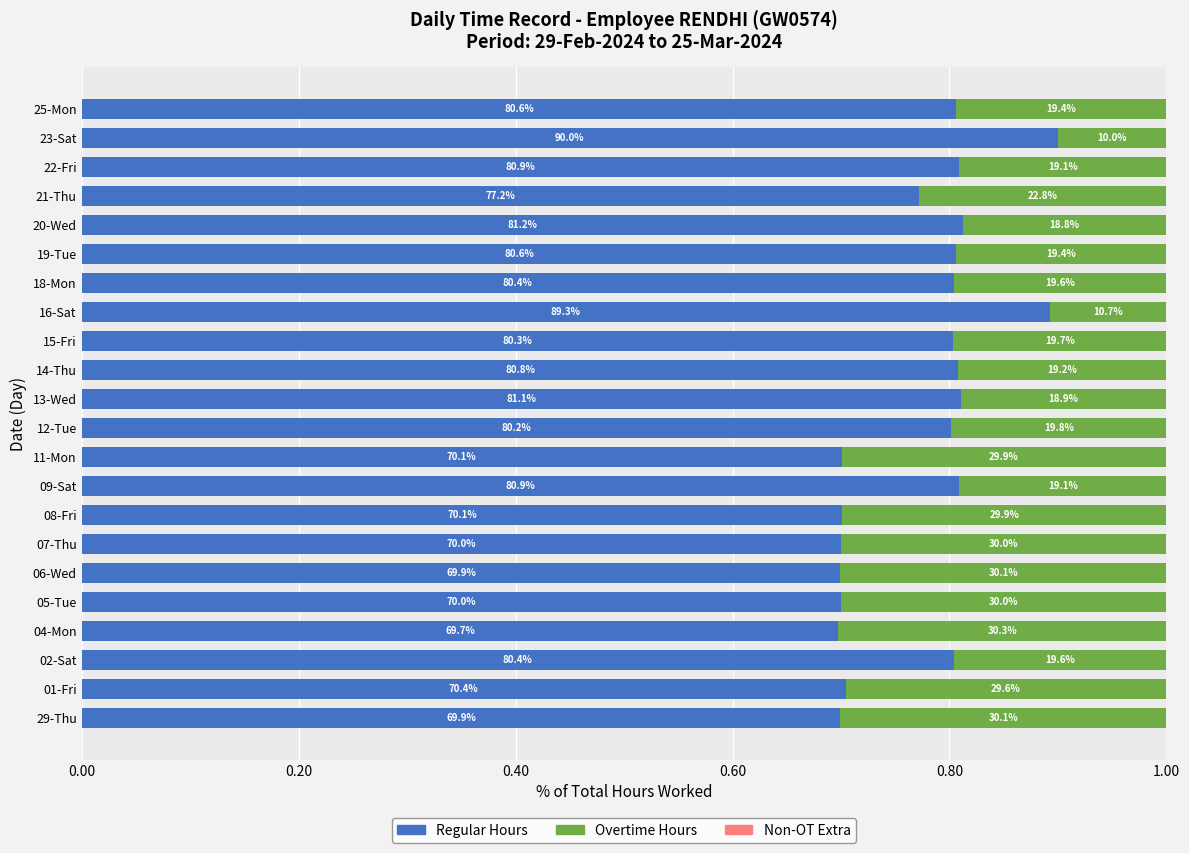

Reading left to right, what are all the values shown in this chart?

Regular Hours: 0.7	0.7	0.8	0.7	0.7	0.7	0.7	0.7	0.8	0.7	0.8	0.8	0.8	0.8	0.9	0.8	0.8	0.8	0.8	0.8	0.9	0.8
Overtime Hours: 0.3	0.3	0.2	0.3	0.3	0.3	0.3	0.3	0.2	0.3	0.2	0.2	0.2	0.2	0.1	0.2	0.2	0.2	0.2	0.2	0.1	0.2
Non-OT Extra: 0.7	0.7	0.7	0.7	0.7	0.7	0.7	0.7	0.7	0.7	0.7	0.7	0.7	0.7	0.7	0.7	0.7	0.7	0.7	0.7	0.7	0.7